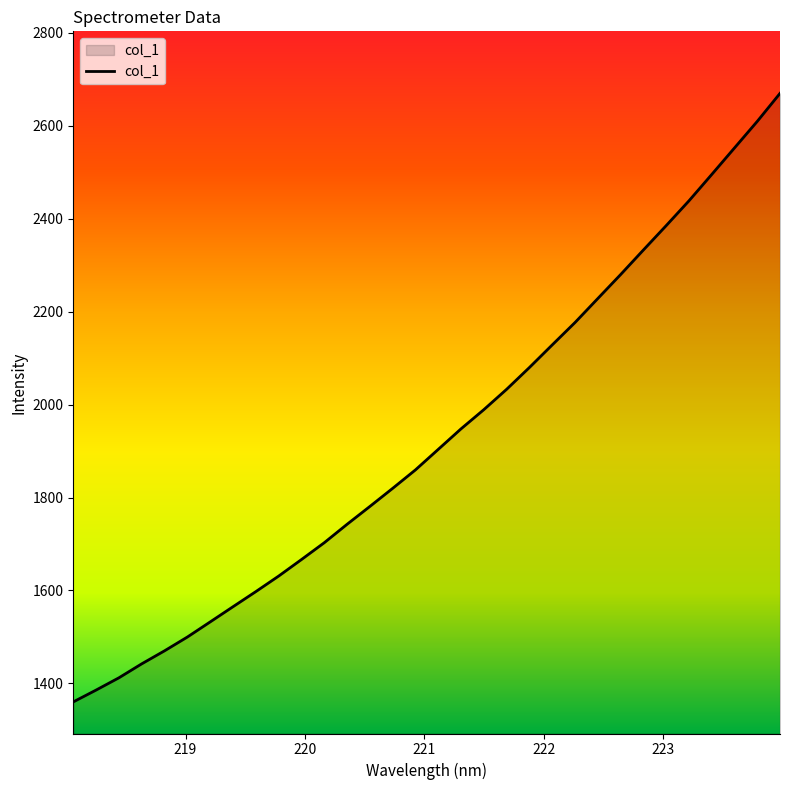

What is the minimum value shown in the chart?

1360.0